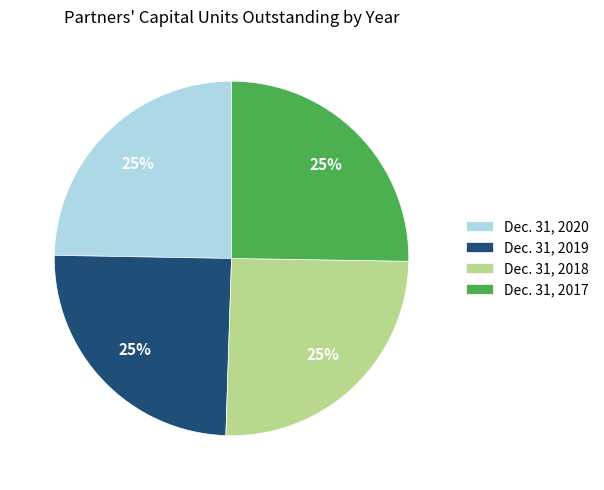

Is it true that Dec. 31, 2019 is 12% of the pie?

False